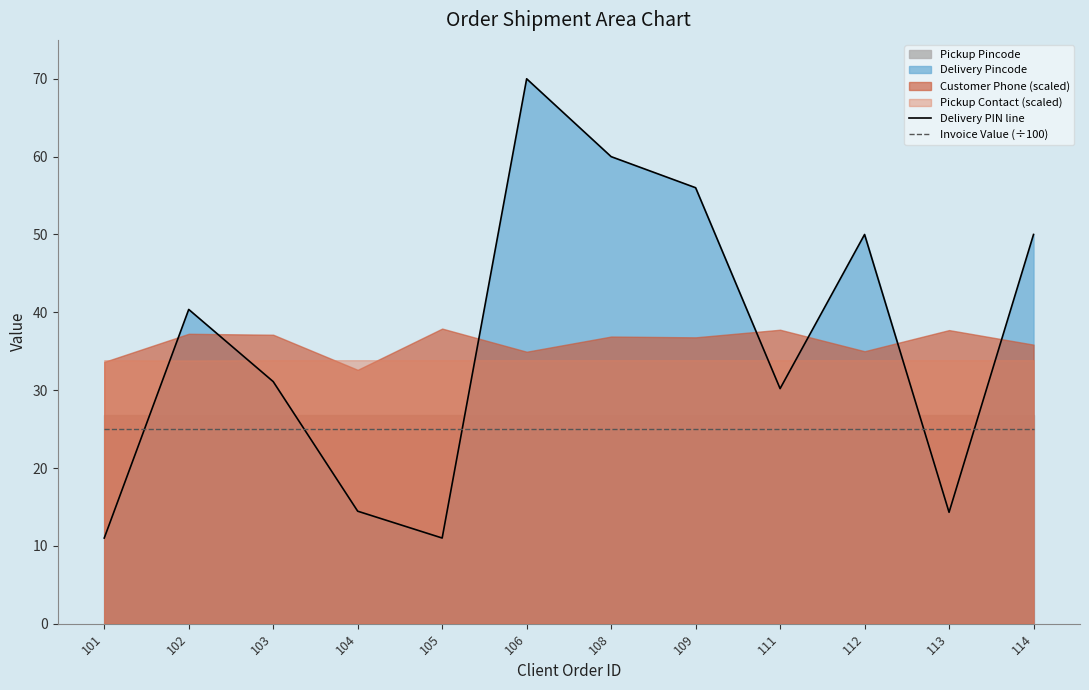

Which series changed the most between 103 and 105?

Delivery PIN line